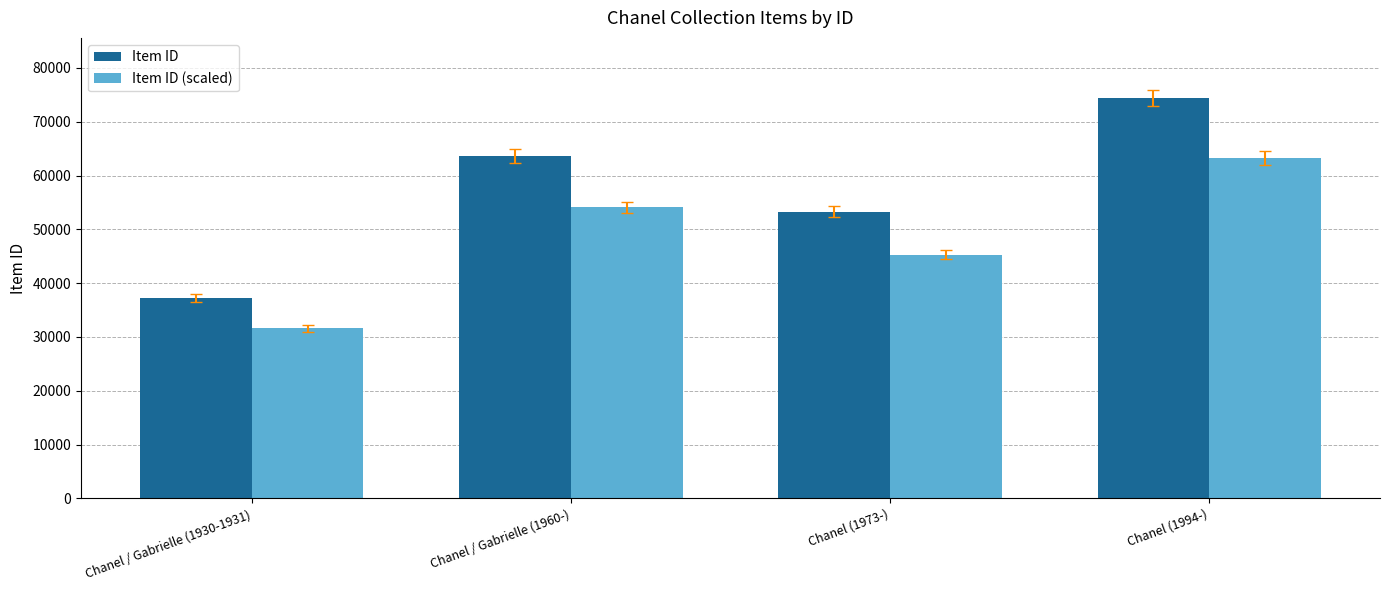

How many data points does each series have?

4